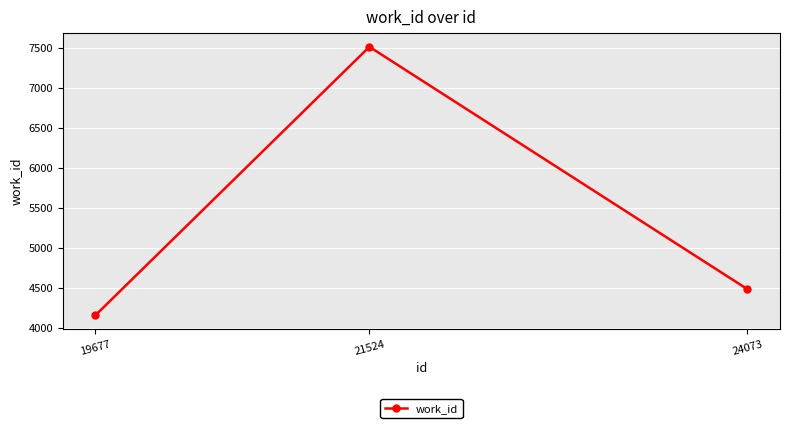

List the labels in order of value, smallest first.

19677, 24073, 21524